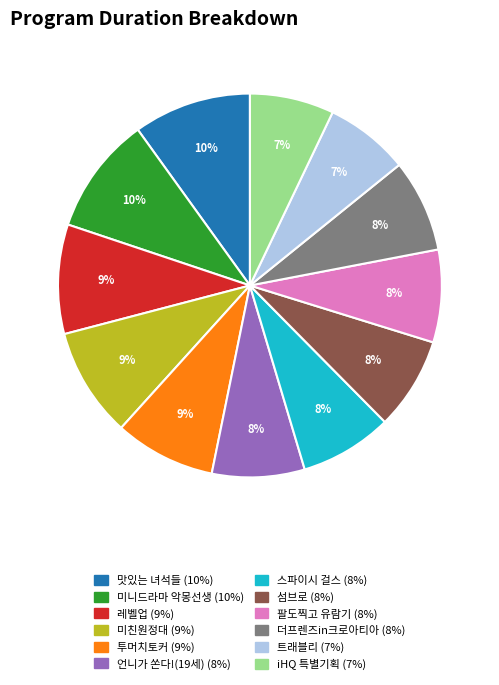

To the nearest percent, what is the difference between the largest and smallest slice percentages?

3%